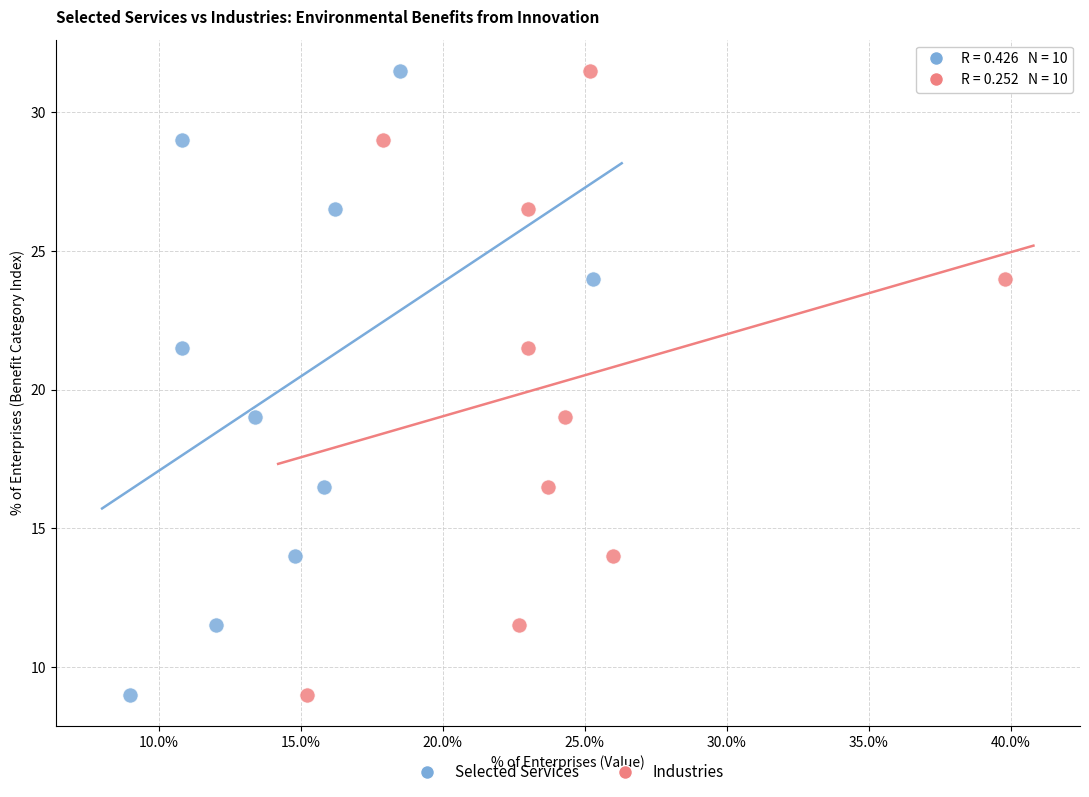

What are all the series names shown in the legend?

Selected Services, Industries